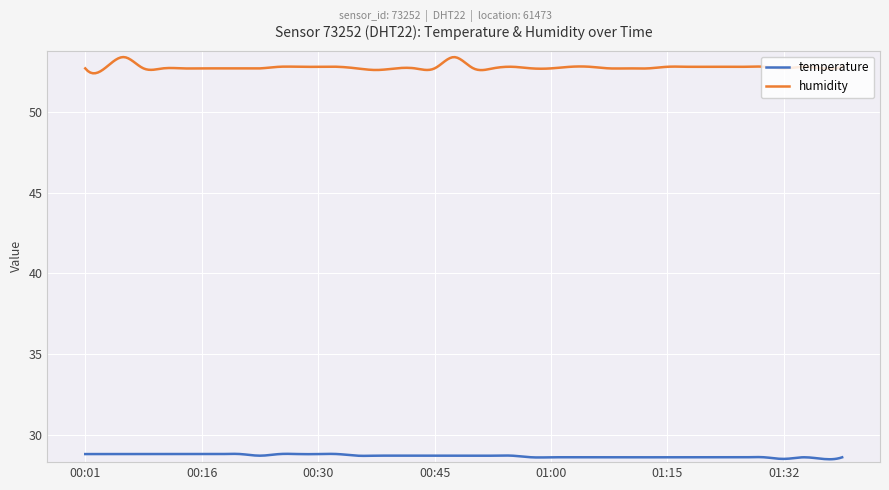

What are all the series names shown in the legend?

temperature, humidity